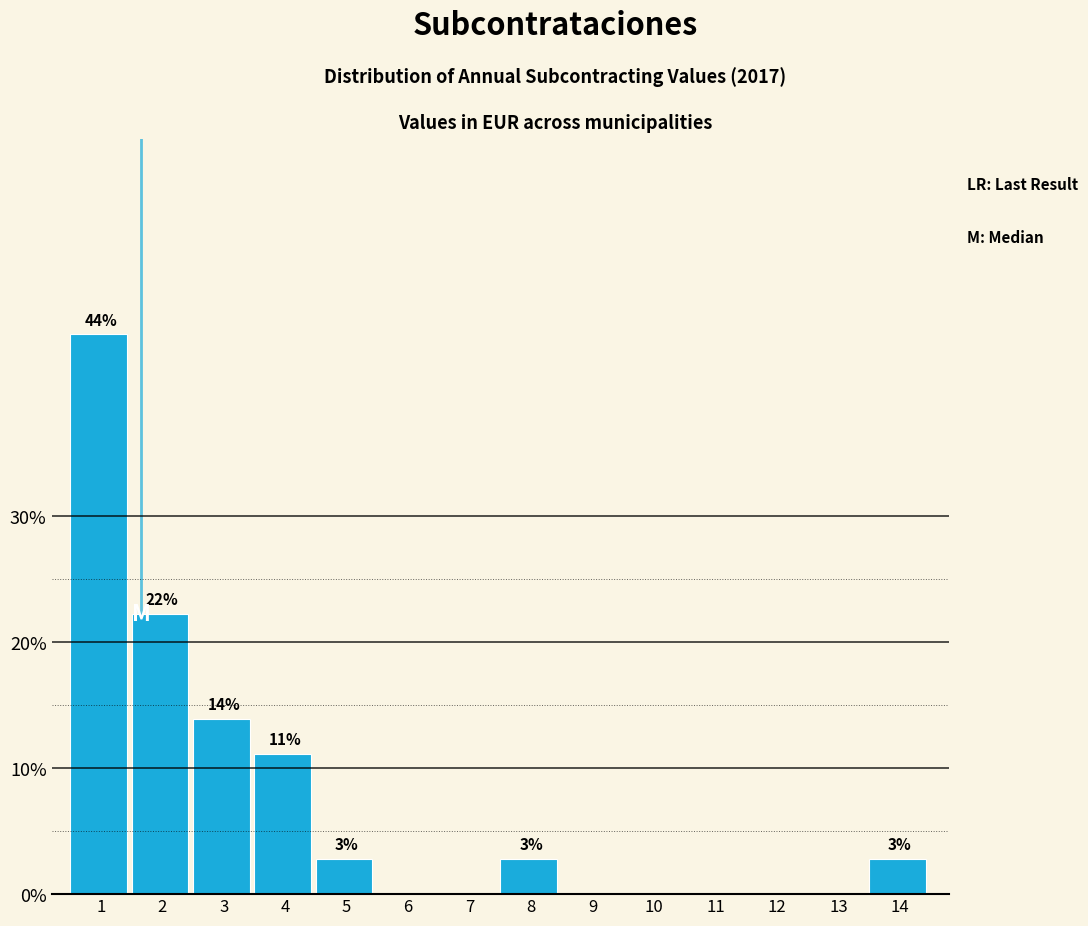

Are the bars horizontal?

No